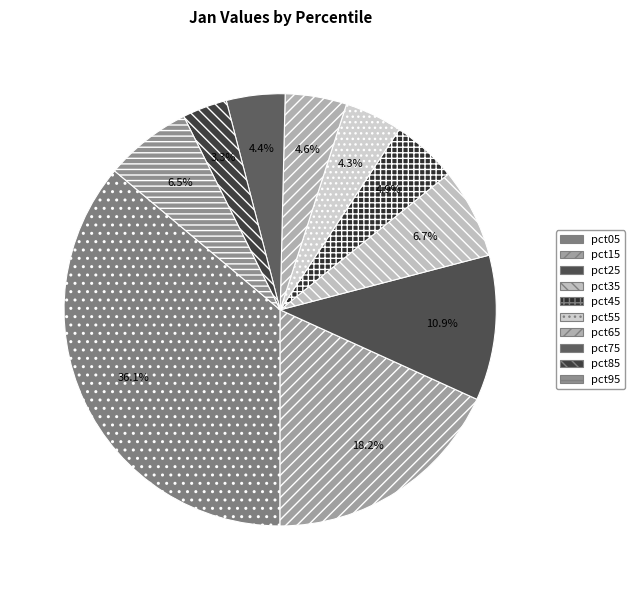

True or false: pct85 accounts for 3% of the total.

True